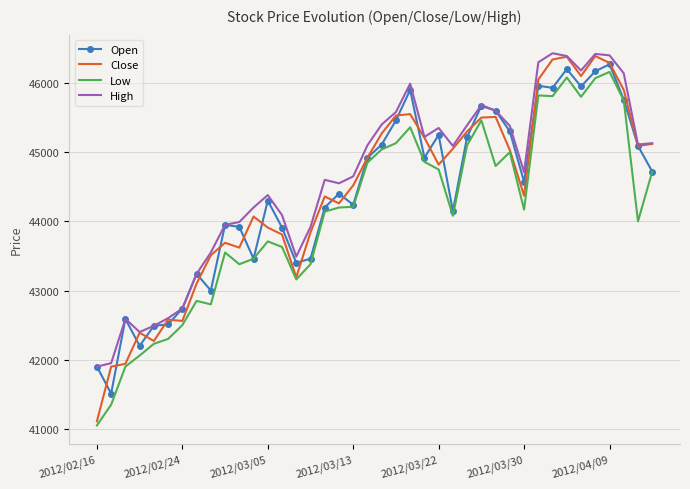

What is the lowest value of the Close series?

41110